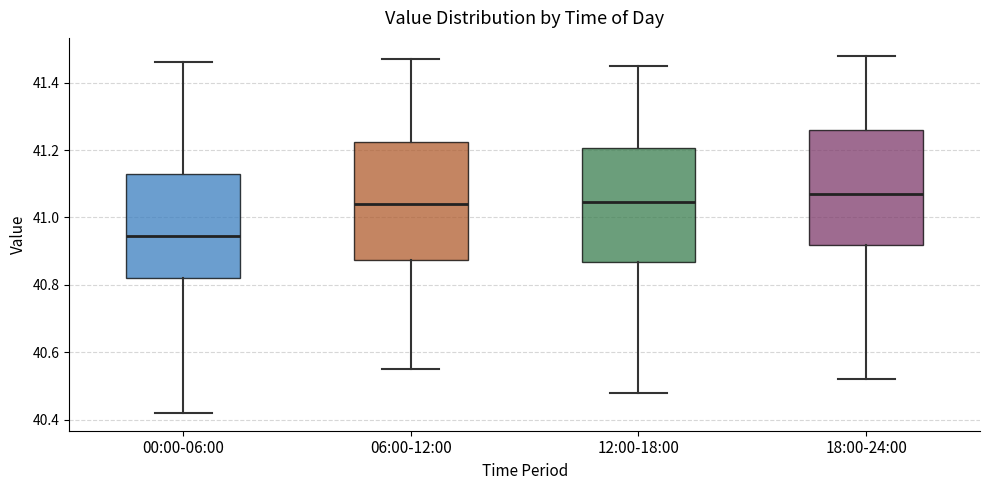

Reading left to right, transcribe this box plot: for each box, give where its median line is, the range the box spans, and where its two whiskers end, as read against the y-axis. The values are not printed on the chart, so give them approximately, as read against the axis.

00:00-06:00: median 40.94, box 40.82 to 41.14, whiskers 40.42 to 41.46
06:00-12:00: median 41.04, box 40.88 to 41.22, whiskers 40.56 to 41.48
12:00-18:00: median 41.04, box 40.86 to 41.20, whiskers 40.48 to 41.46
18:00-24:00: median 41.08, box 40.92 to 41.26, whiskers 40.52 to 41.48